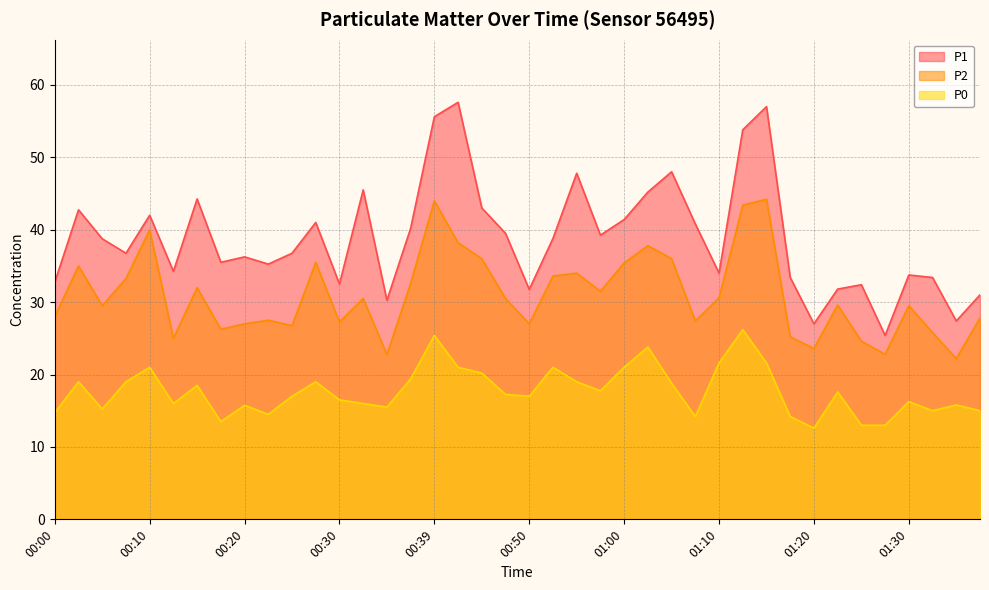

True or false: P0 and P2 cross at least once.

False